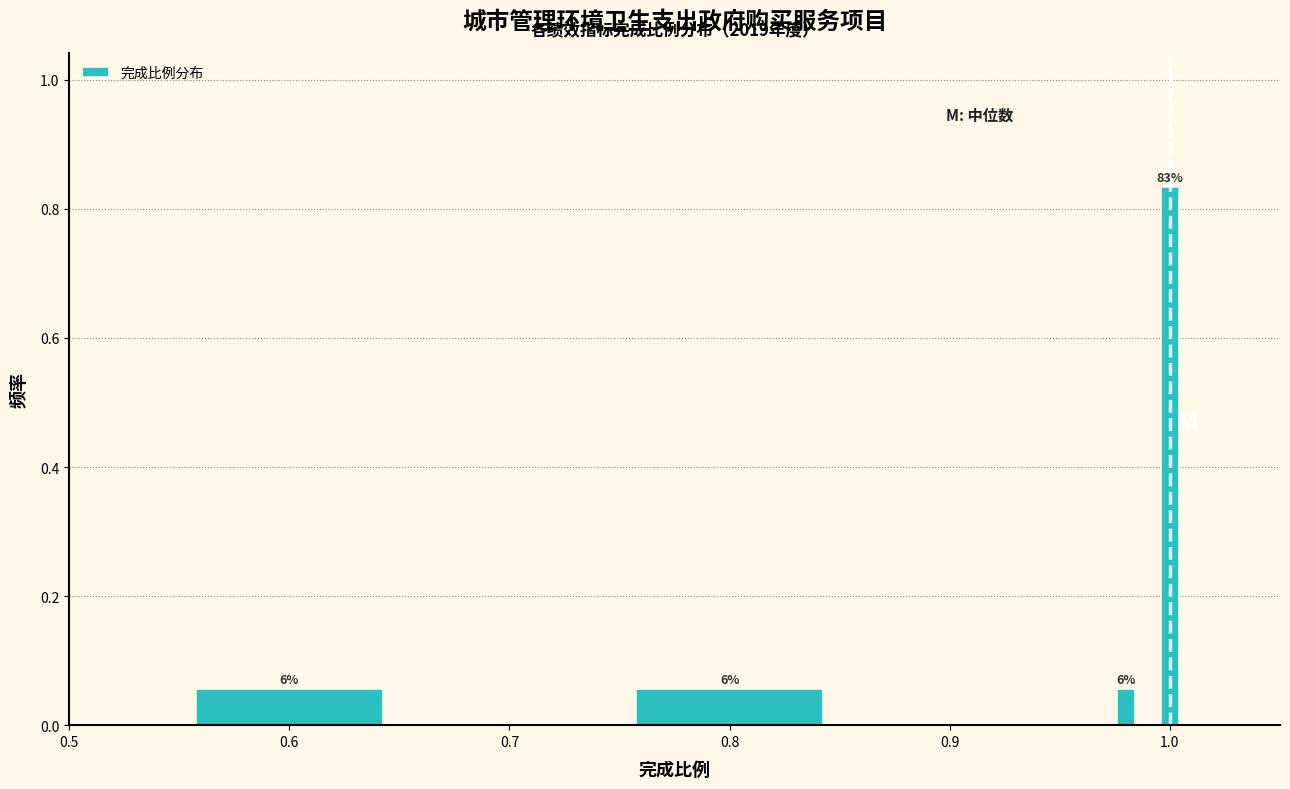

Read against the x-axis, roughly where is the centre of the tallest bar?

1.00